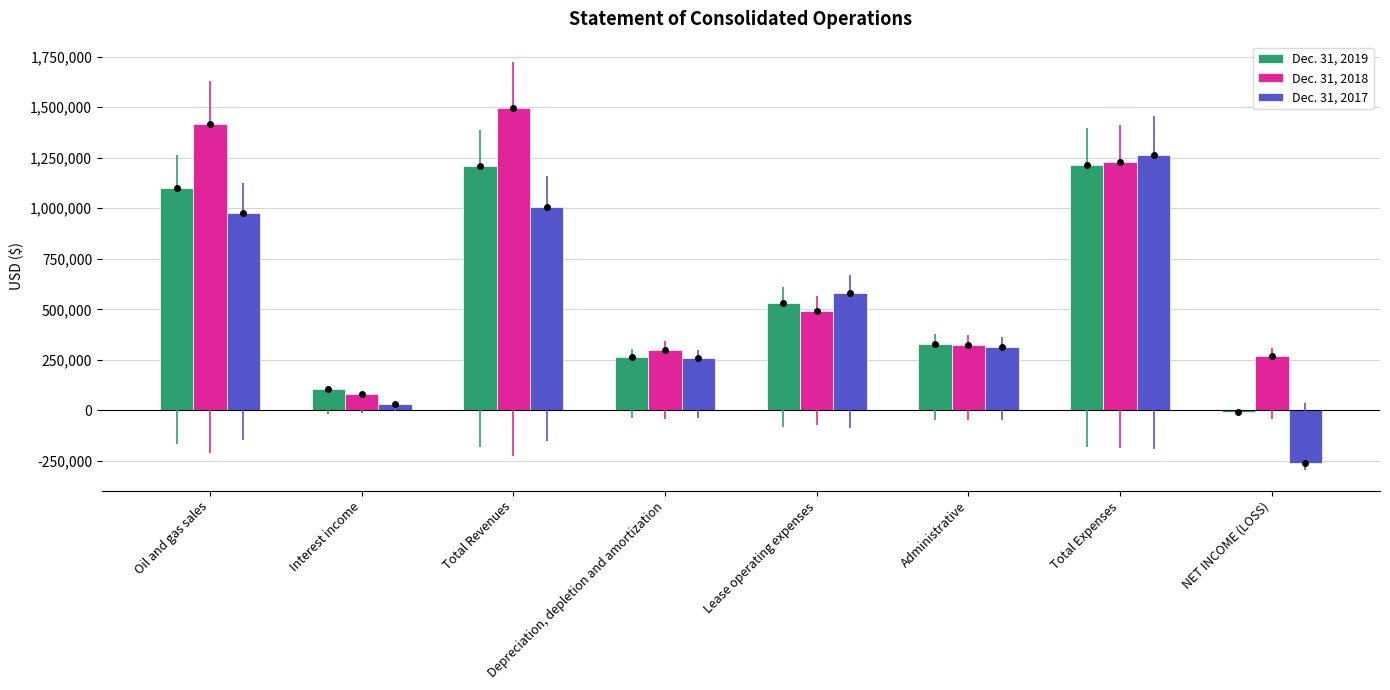

At how many categories does at least one series exceed 1049591?

3